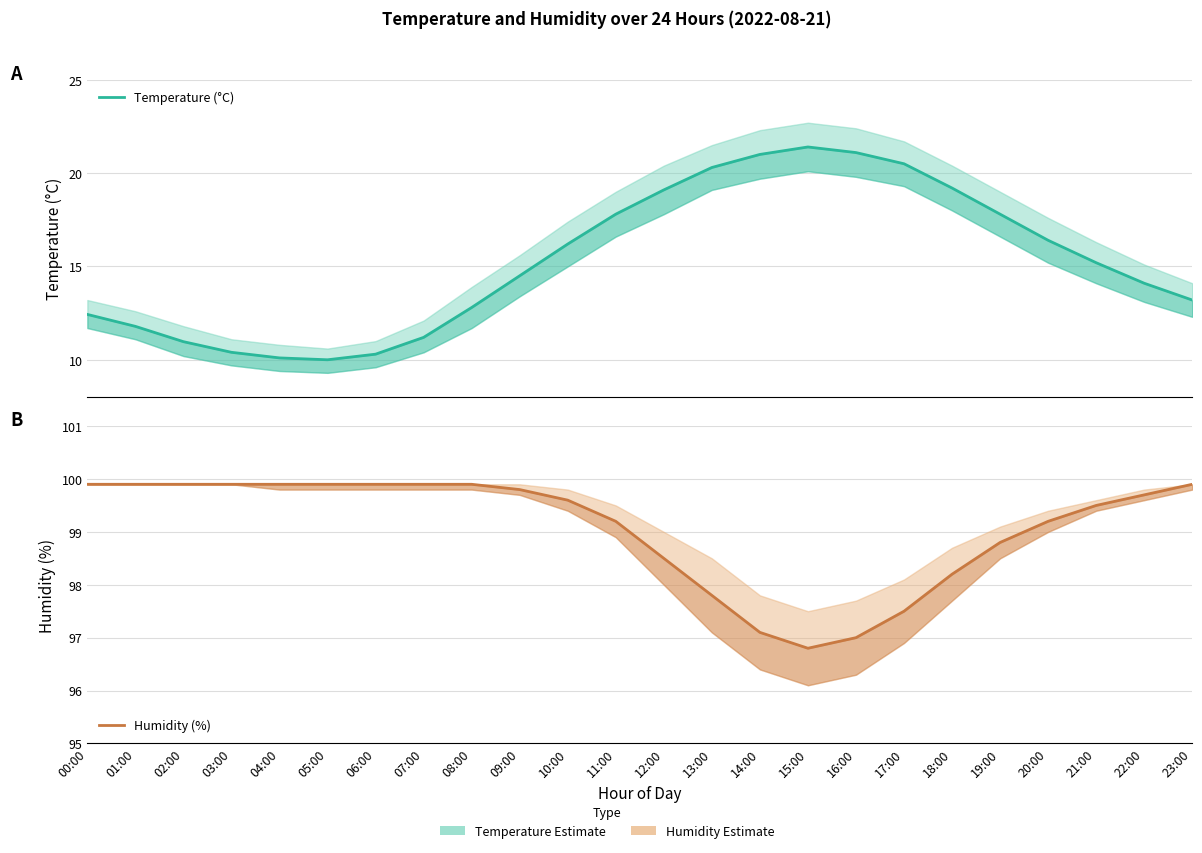

Reading left to right, transcribe all the data shown in this chart.

Temperature (°C): 12.4	11.8	11.0	10.4	10.1	10.0	10.3	11.2	12.8	14.5	16.2	17.8	19.1	20.3	21.0	21.4	21.1	20.5	19.2	17.8	16.4	15.2	14.1	13.2
Humidity (%): 99.9	99.9	99.9	99.9	99.9	99.9	99.9	99.9	99.9	99.8	99.6	99.2	98.5	97.8	97.1	96.8	97.0	97.5	98.2	98.8	99.2	99.5	99.7	99.9